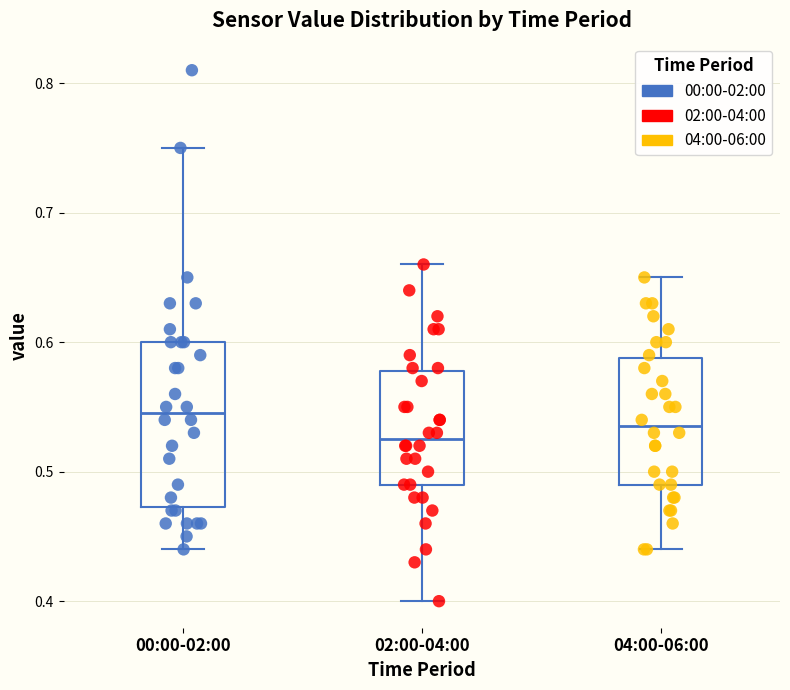

Which box is the tallest, from its lower edge to its upper edge?

00:00-02:00